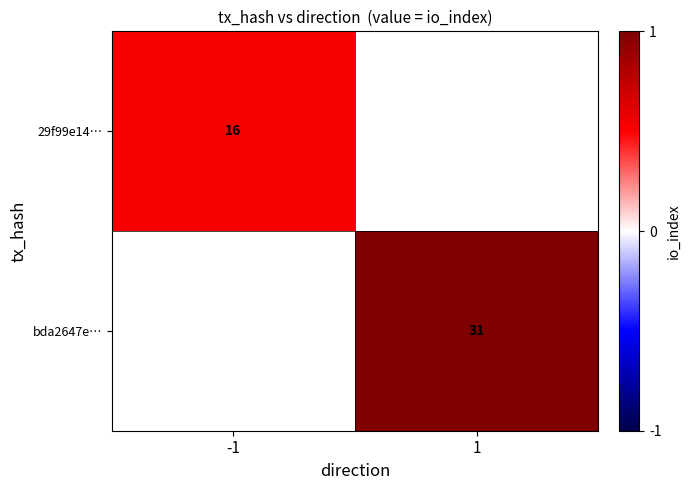

The value of 29f99e14… at -1 is 23. True or false?

False